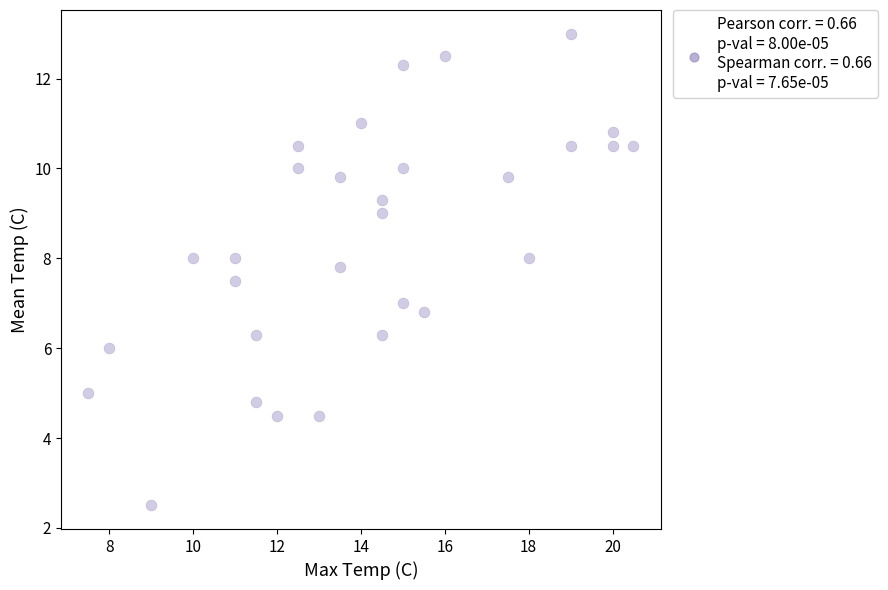

What is the range of X values (max minus min)?

13.0